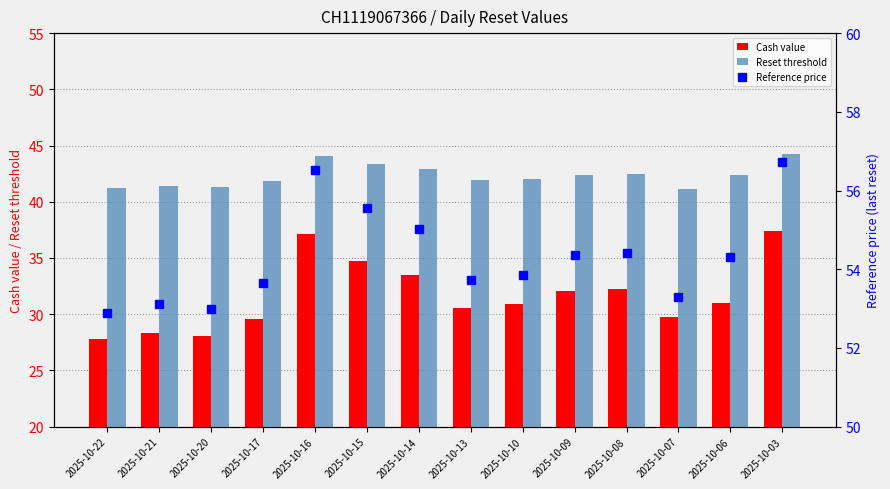

Which label corresponds to the smallest value in the chart?

2025-10-22